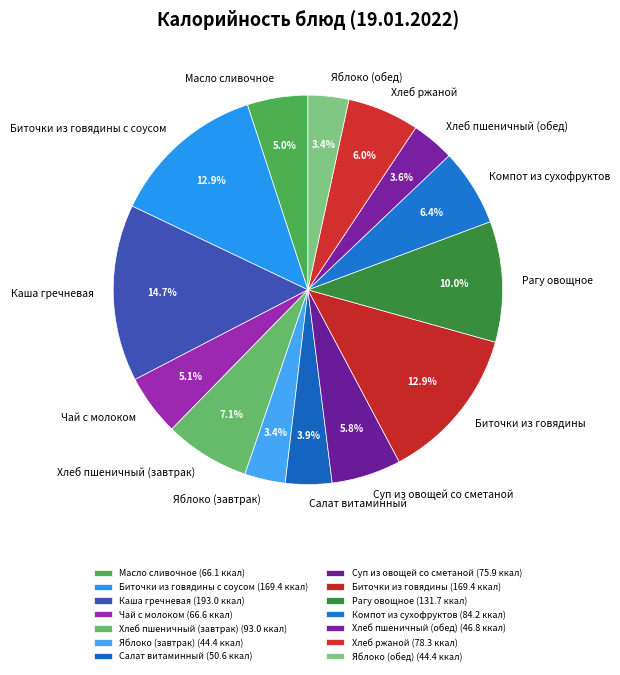

What is the ratio of the value at Рагу овощное to the value at Хлеб пшеничный (обед)?

2.8